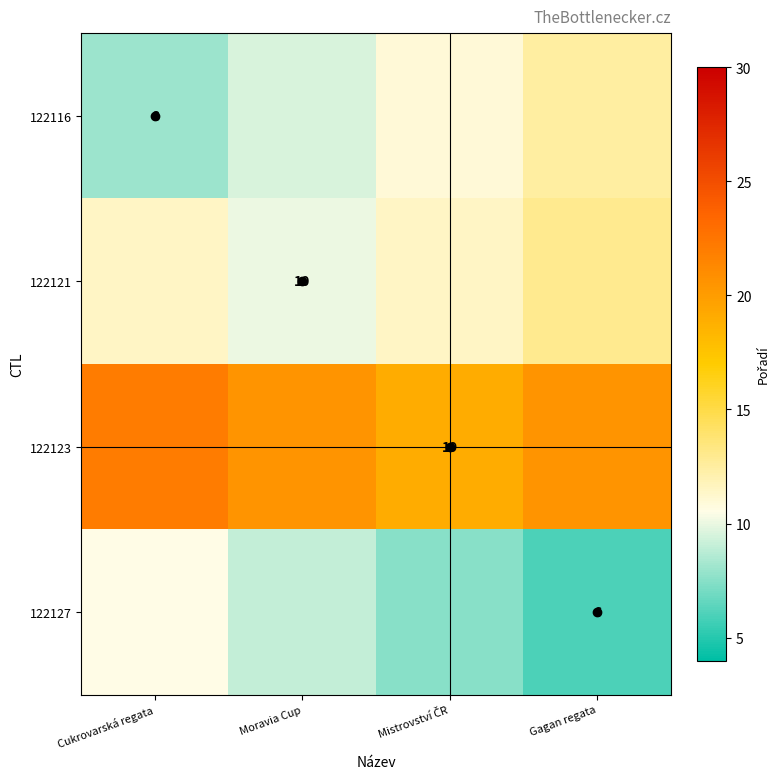

At Moravia Cup, list the series in order from smallest to largest.

122127, 122116, 122121, 122123